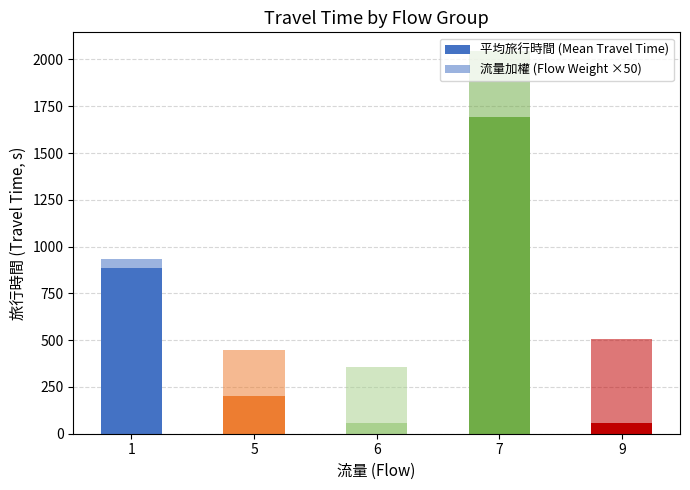

At how many categories does at least one series exceed 394?

3